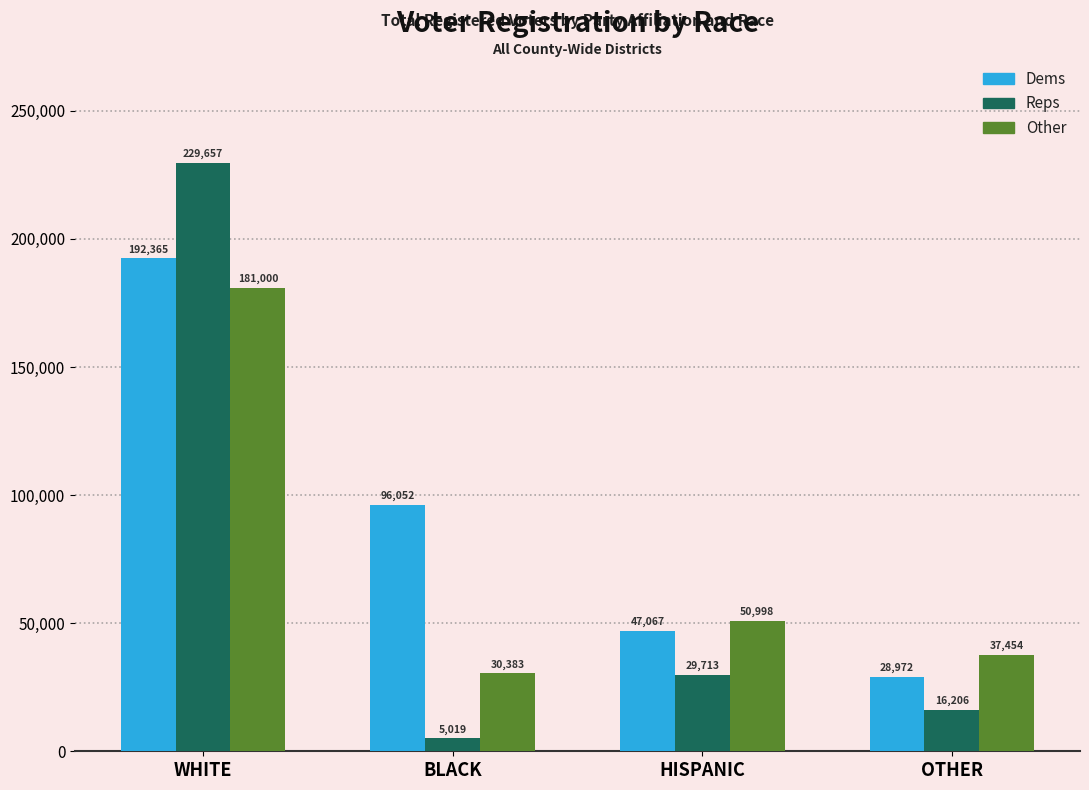

Which series changed the most between WHITE and HISPANIC?

Reps